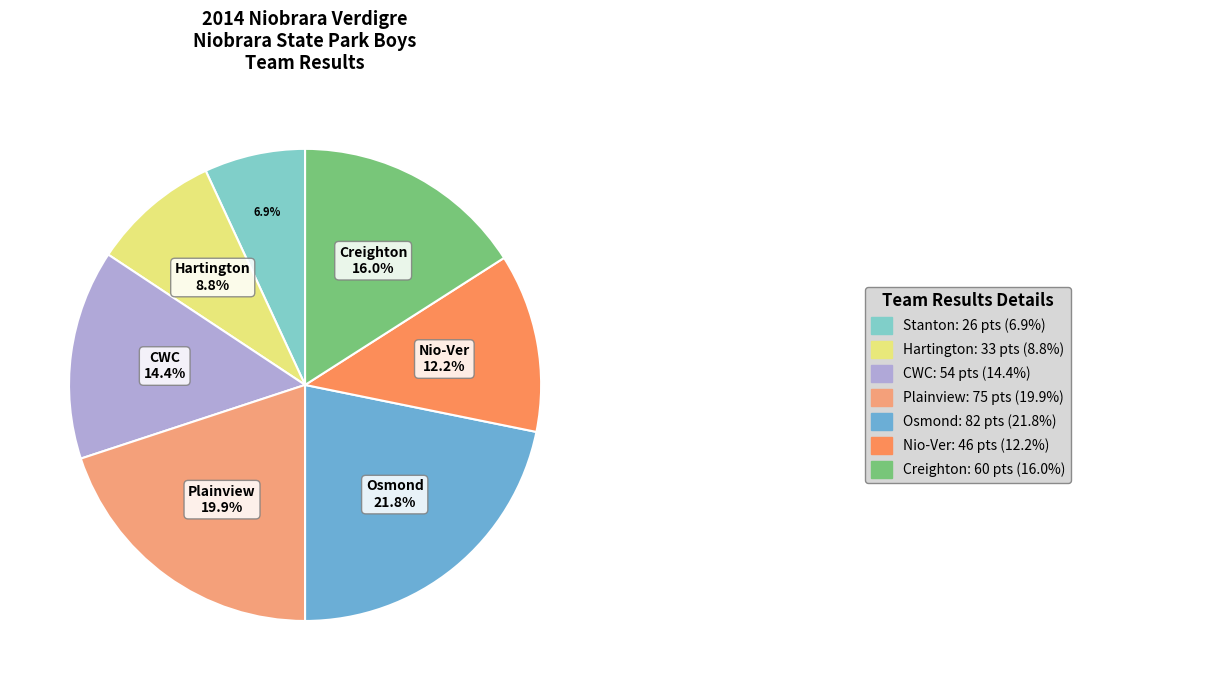

Rank the categories by value from highest to lowest.

Osmond, Plainview, Creighton, CWC, Nio-Ver, Hartington, Stanton